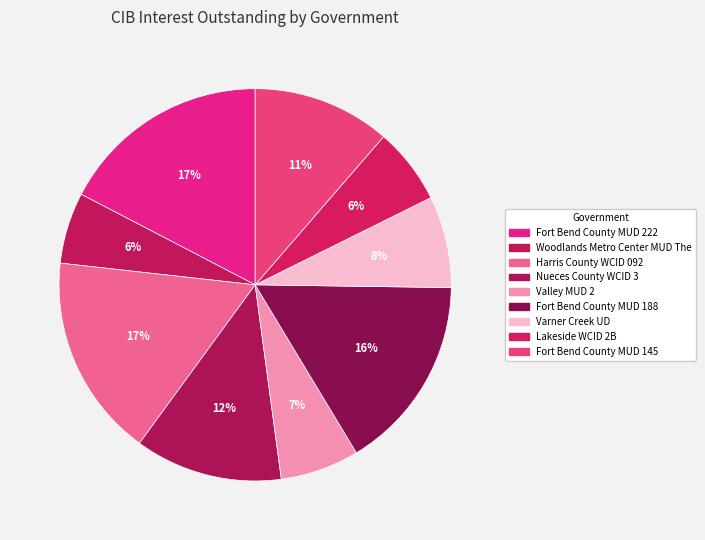

How many slices are in this pie chart?

9